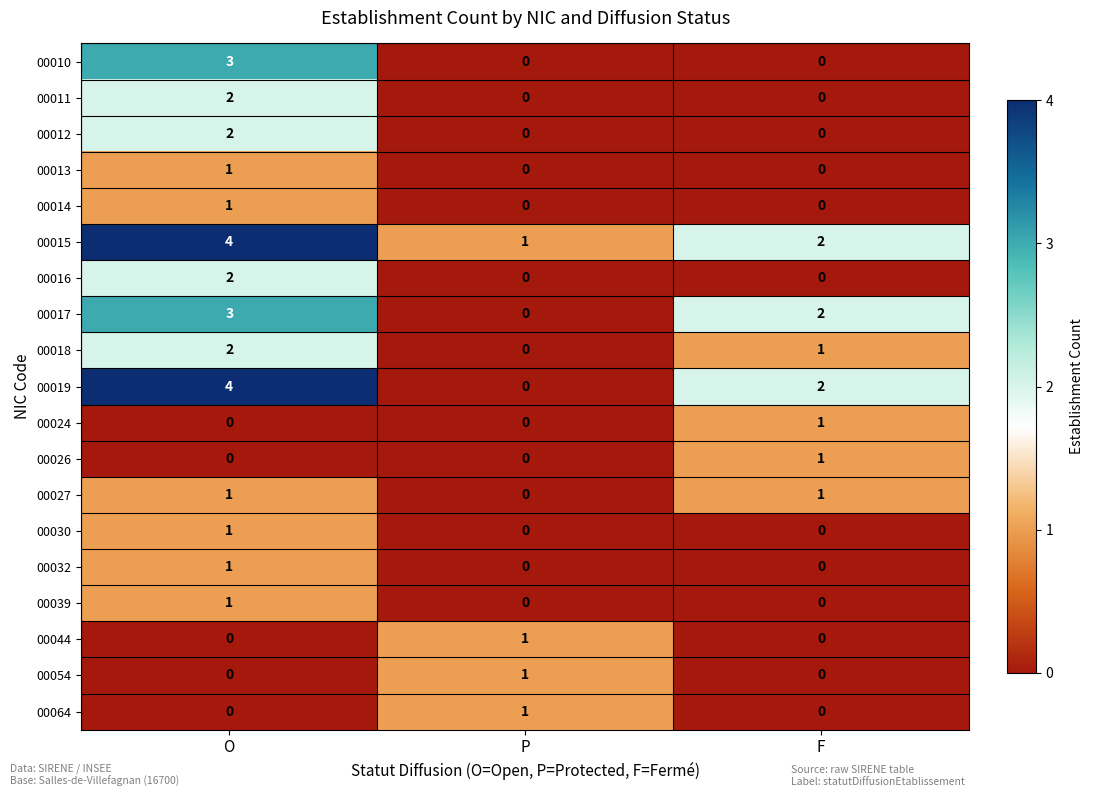

At which label does 00030 reach its peak?

O